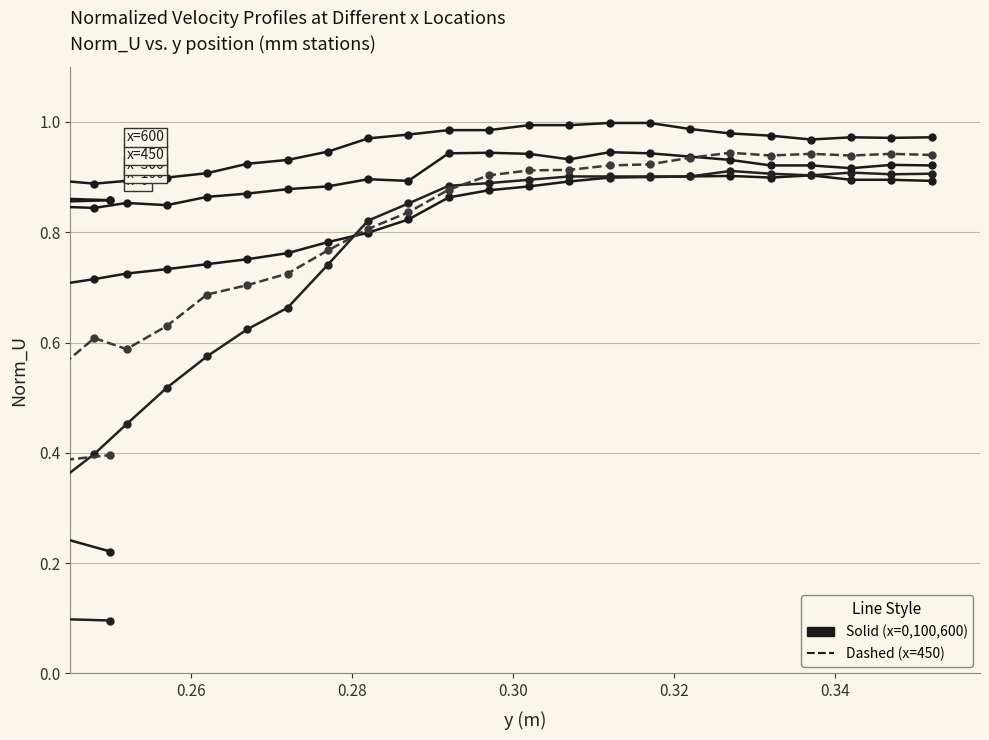

Reading left to right, extract all data points from this chart.

x=0: 0.9	0.9	0.9	0.9	0.9	0.9	0.9	0.9	0.9	0.9	0.9	0.9	0.9	0.8	0.8	0.8	0.8	0.8	0.7	0.7	0.7	0.7	0.7	0.7	0.7	0.7	0.6	0.6	0.4	0.2
x=100: 0.9	0.9	0.9	0.9	0.9	0.9	0.9	0.9	0.9	0.9	0.9	0.9	0.9	0.9	0.8	0.7	0.7	0.6	0.6	0.5	0.5	0.4	0.4	0.3	0.3	0.2	0.2	0.1	0.1	0.1
x=300: 0.9	0.9	0.9	0.9	0.9	0.9	0.9	0.9	0.9	0.9	0.9	0.9	0.9	0.9	0.9	0.9	0.9	0.9	0.9	0.8	0.9	0.8	0.8	0.8	0.9	0.9	0.9	0.8	0.8	0.9
x=450: 0.9	0.9	0.9	0.9	0.9	0.9	0.9	0.9	0.9	0.9	0.9	0.9	0.9	0.8	0.8	0.8	0.7	0.7	0.7	0.6	0.6	0.6	0.6	0.5	0.4	0.4	0.4	0.3	0.3	0.4
x=600: 1.0	1.0	1.0	1.0	1.0	1.0	1.0	1.0	1.0	1.0	1.0	1.0	1.0	1.0	1.0	0.9	0.9	0.9	0.9	0.9	0.9	0.9	0.9	0.9	0.9	0.9	0.9	0.9	0.9	0.9